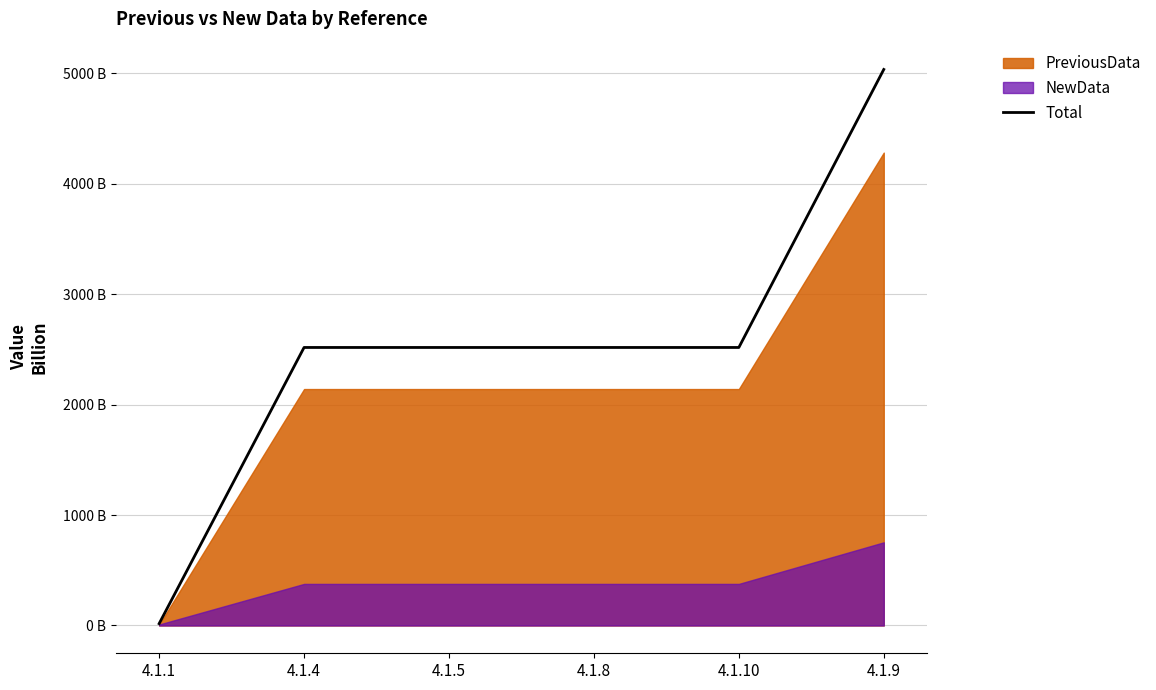

The value at 4.1.10 is 2517.1. True or false?

True